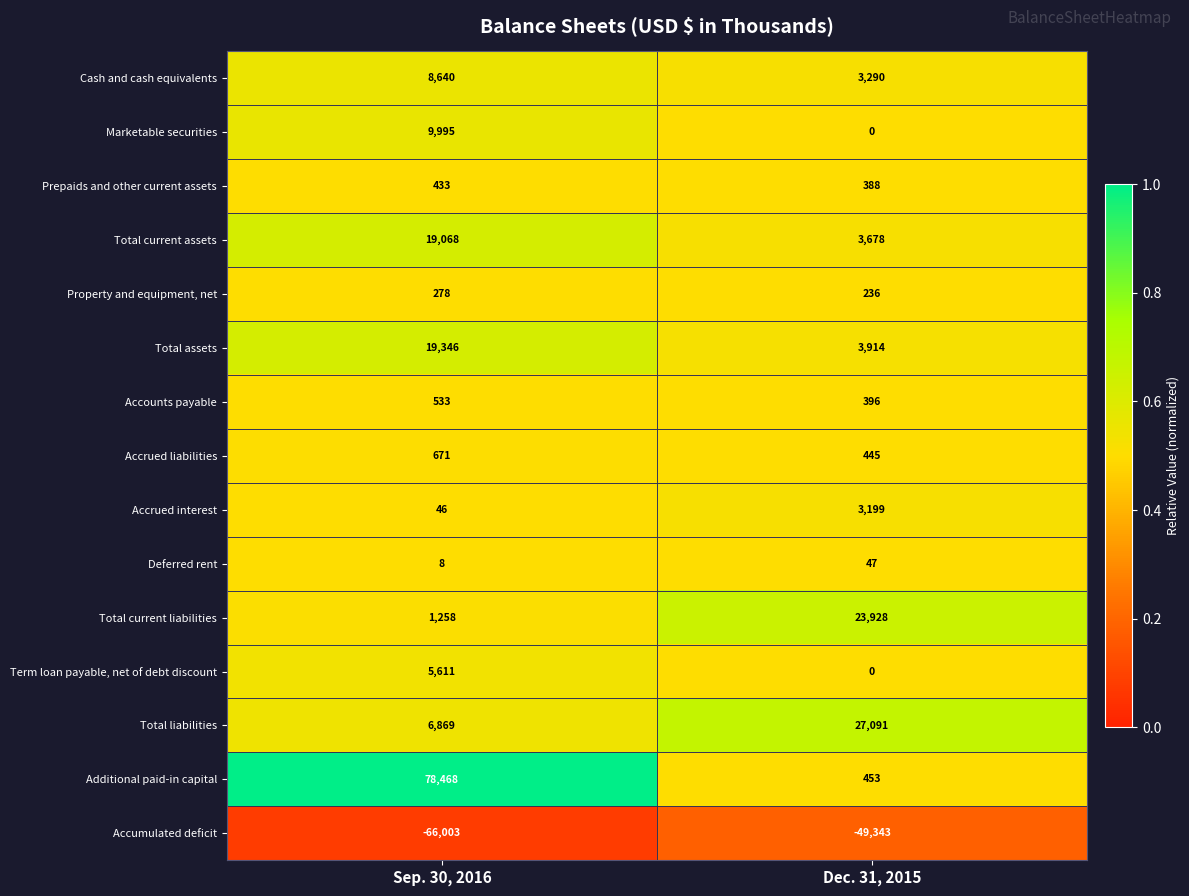

List the series in order of their peak value, lowest first.

Accumulated deficit, Deferred rent, Property and equipment, net, Prepaids and other current assets, Accounts payable, Accrued liabilities, Accrued interest, Term loan payable, net of debt discount, Cash and cash equivalents, Marketable securities, Total current assets, Total assets, Total current liabilities, Total liabilities, Additional paid-in capital